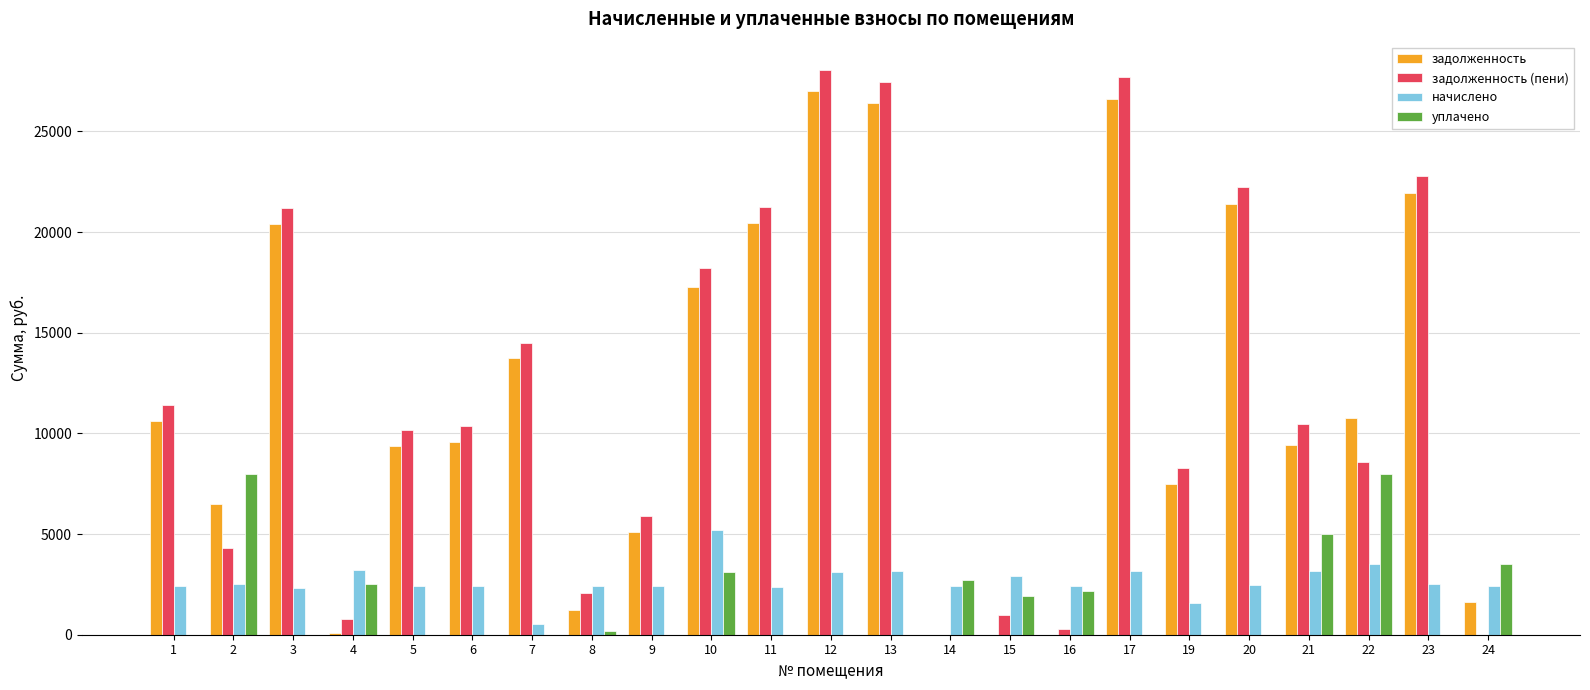

What is the average value of the задолженность series?

11605.6